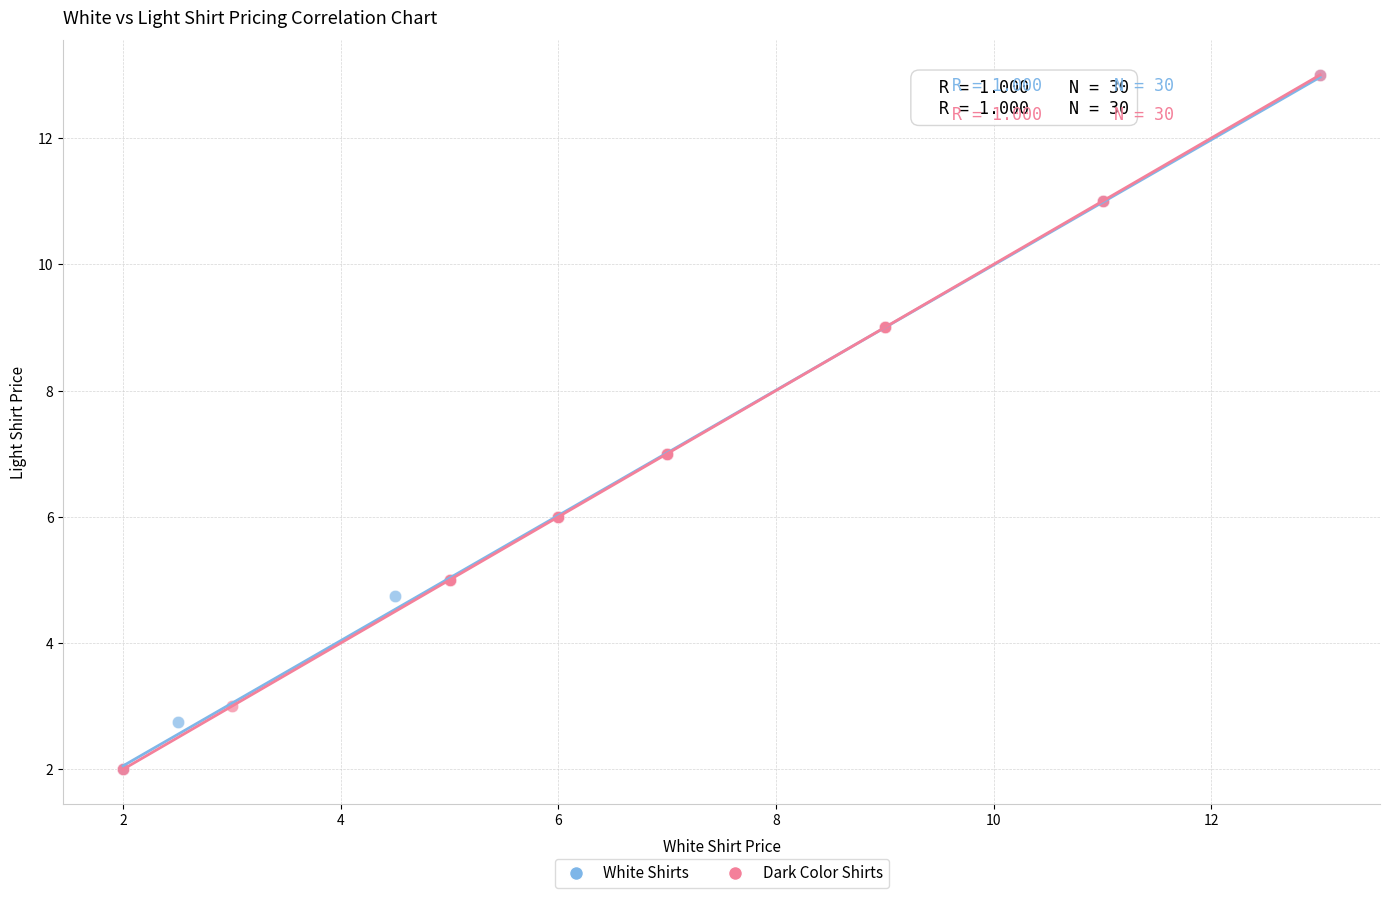

What are all the series names shown in the legend?

White Shirts, Dark Color Shirts